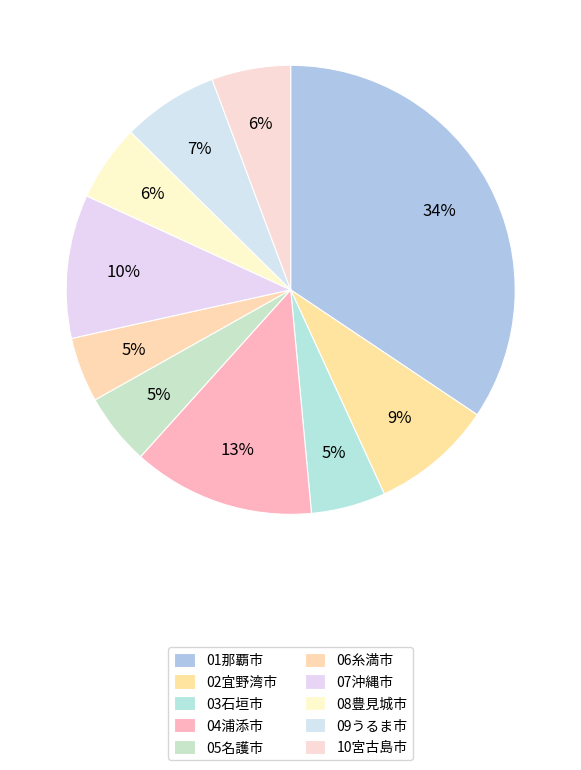

The 01那覇市 slice represents 34% of the pie. True or false?

True